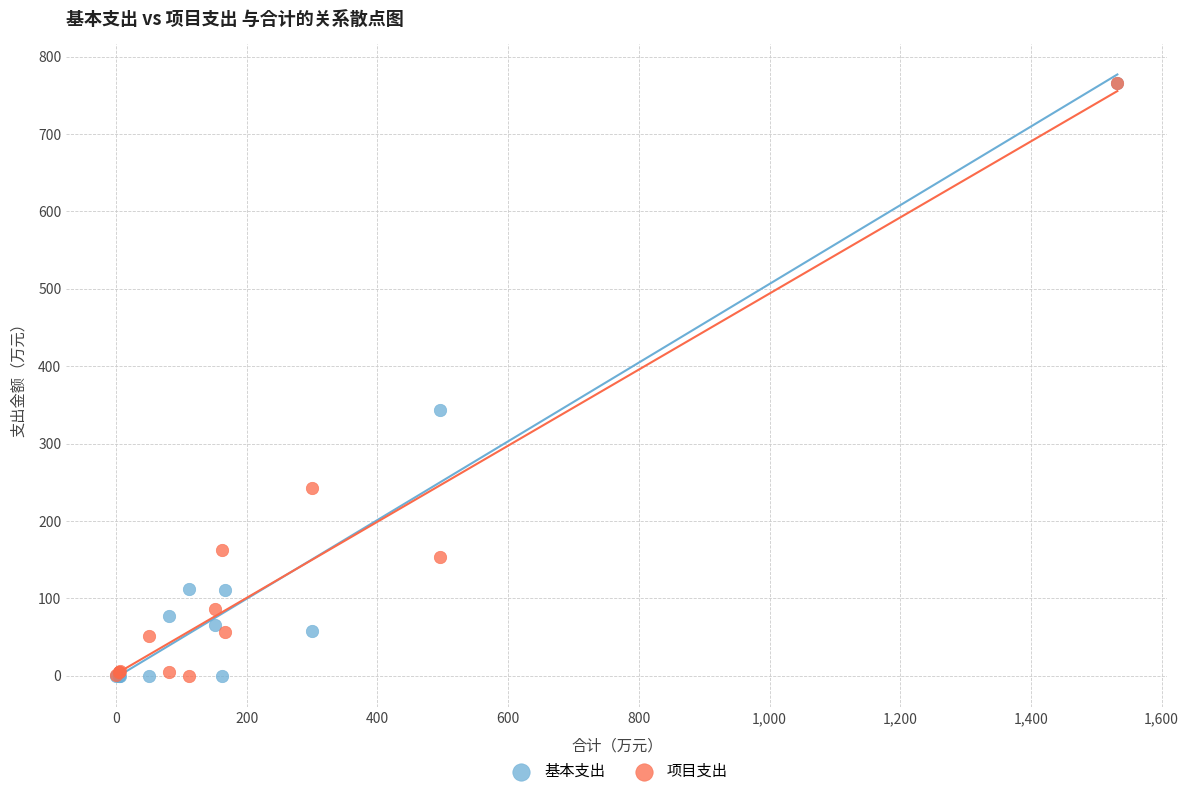

Across all series, what Y value is closest to 383?

343.1